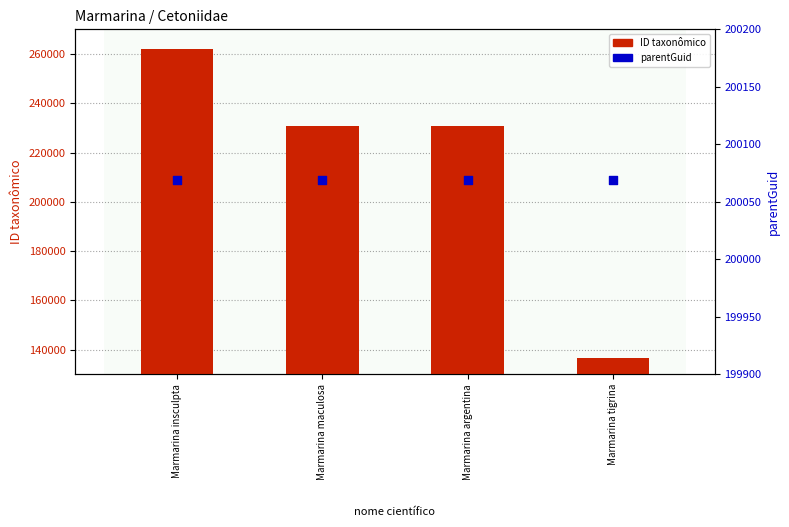

At which category is the sum across all series the highest?

Marmarina insculpta